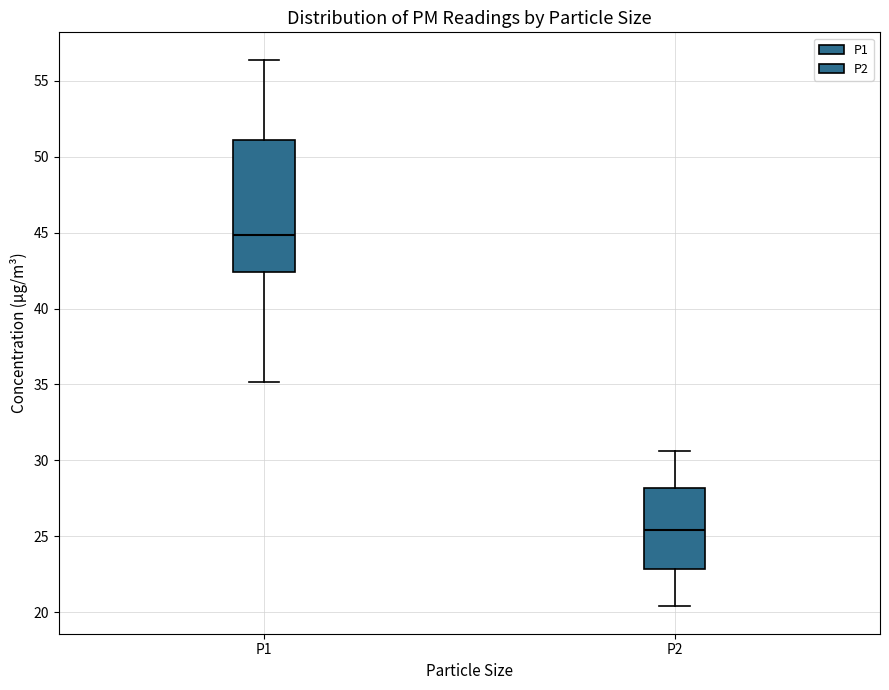

Where does the upper whisker of the box for P1 end on the y-axis? The values are not printed on the chart, so give them approximately, as read against the axis.

56.5